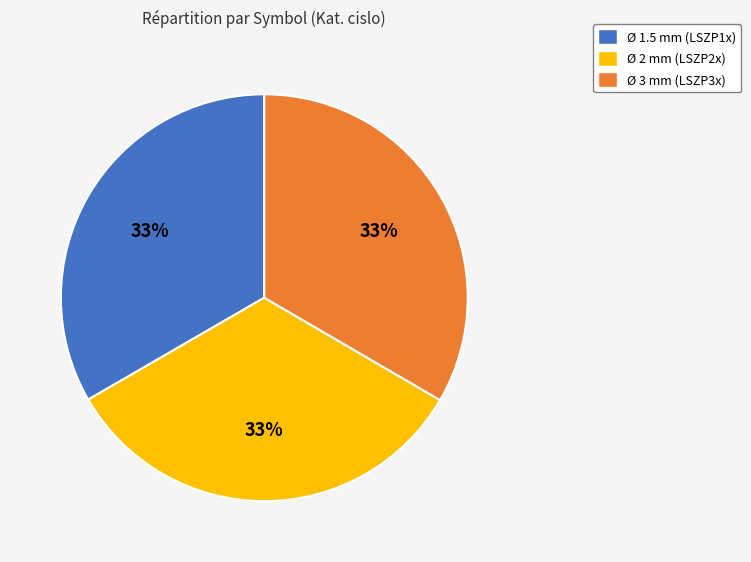

True or false: Ø 1.5 mm (LSZP1x) accounts for 33% of the total.

True